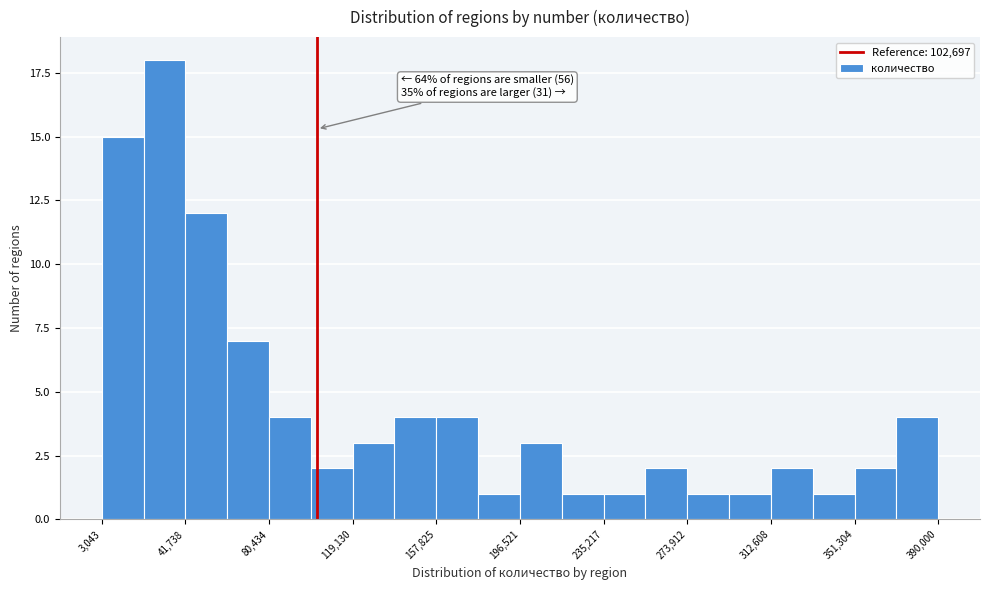

Around what value on the x-axis is the tallest bar? Give the approximate position of its centre, as read against the axis.

30000